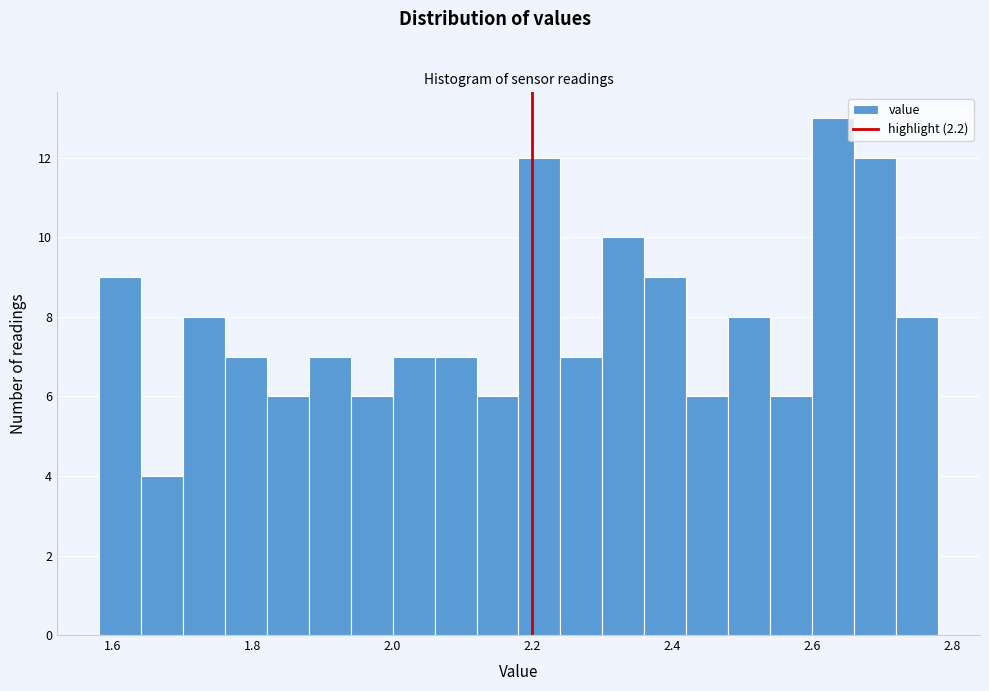

Read against the x-axis, roughly where is the centre of the tallest bar?

2.64